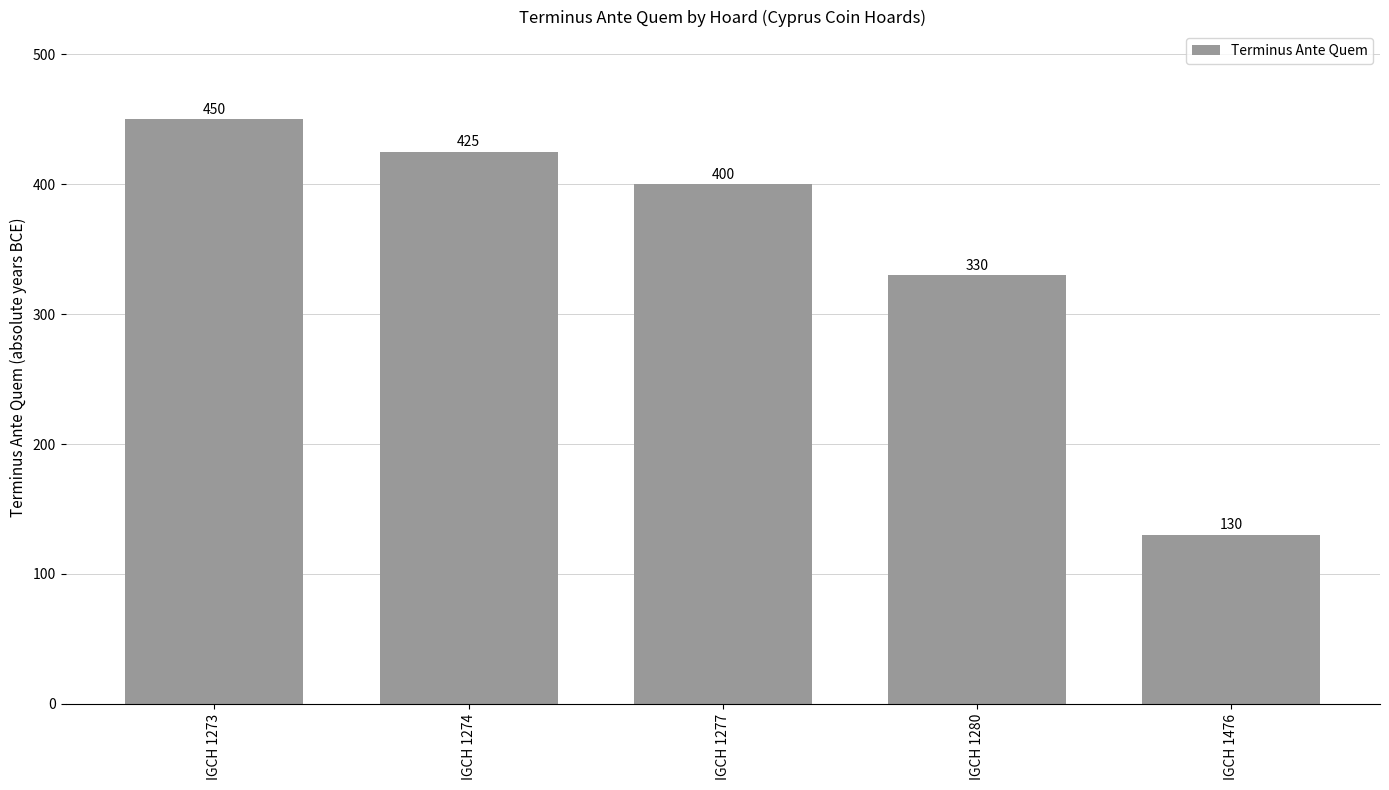

Where does the data first go above 400?

IGCH 1273